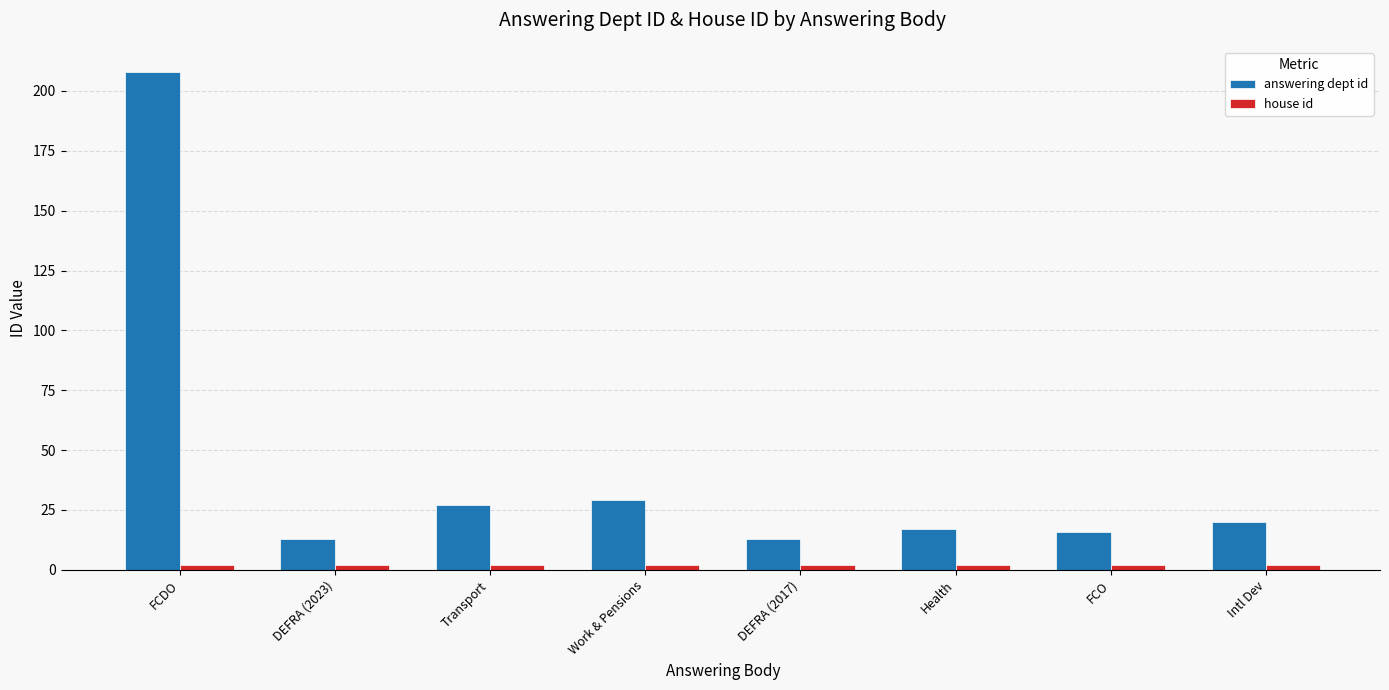

What is the value of the answering dept id bar at the 2nd from the left?

13